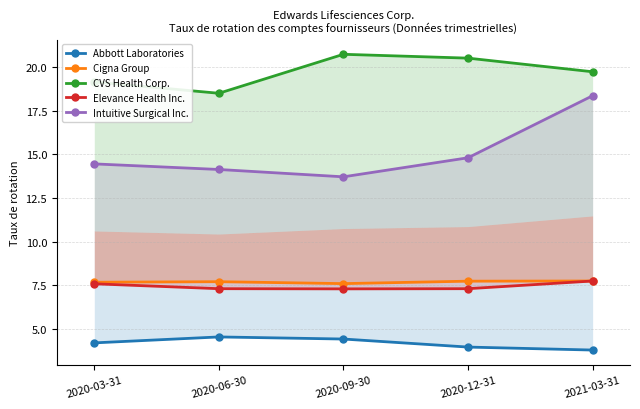

Rank the categories by Elevance Health Inc. value from lowest to highest.

2020-09-30, 2020-06-30, 2020-12-31, 2020-03-31, 2021-03-31